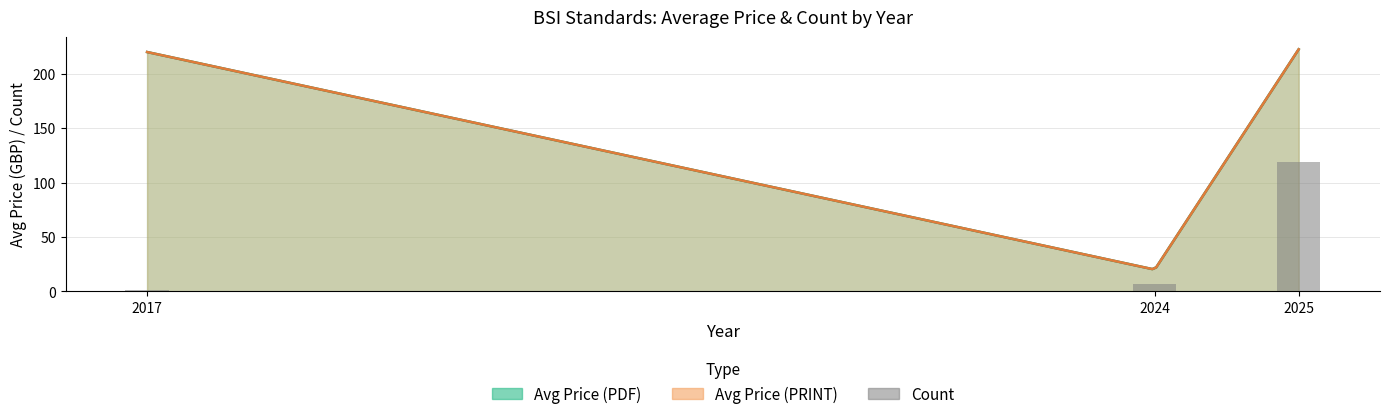

How many data points does each series have?

3